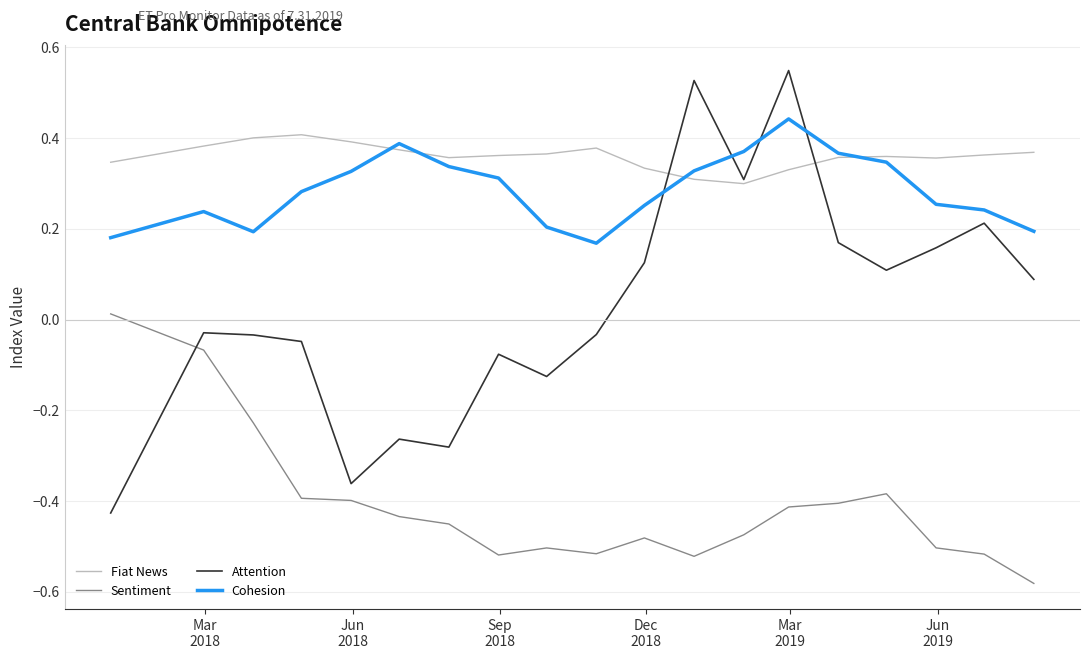

Which series has the largest range (max minus min)?

Attention